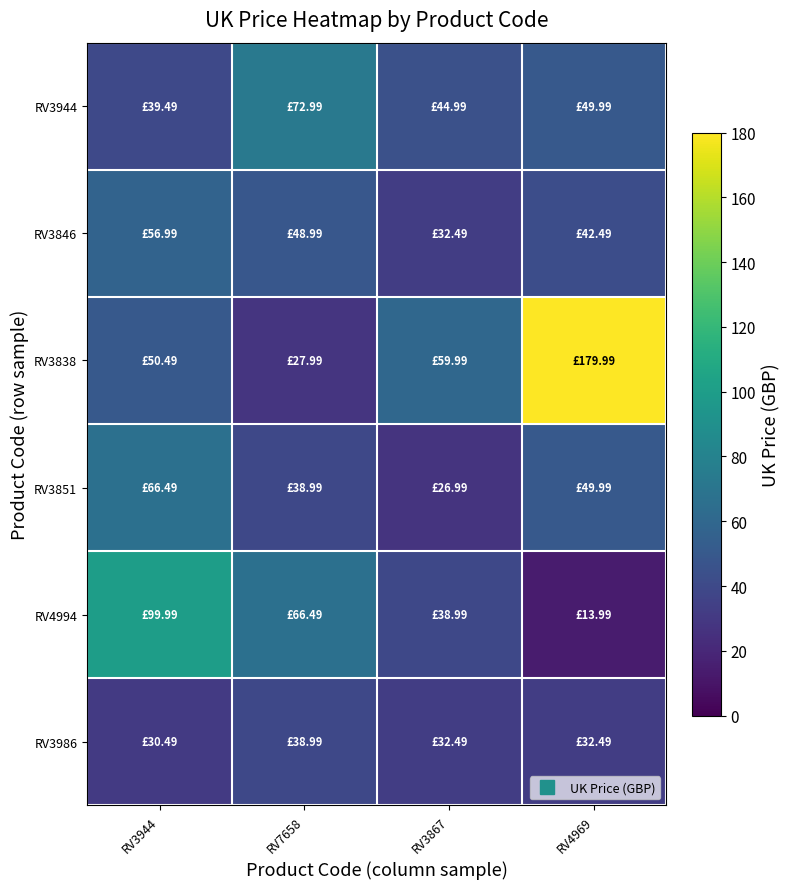

Rank the series by their maximum value, from highest to lowest.

RV3838, RV4994, RV3944, RV3851, RV3846, RV3986